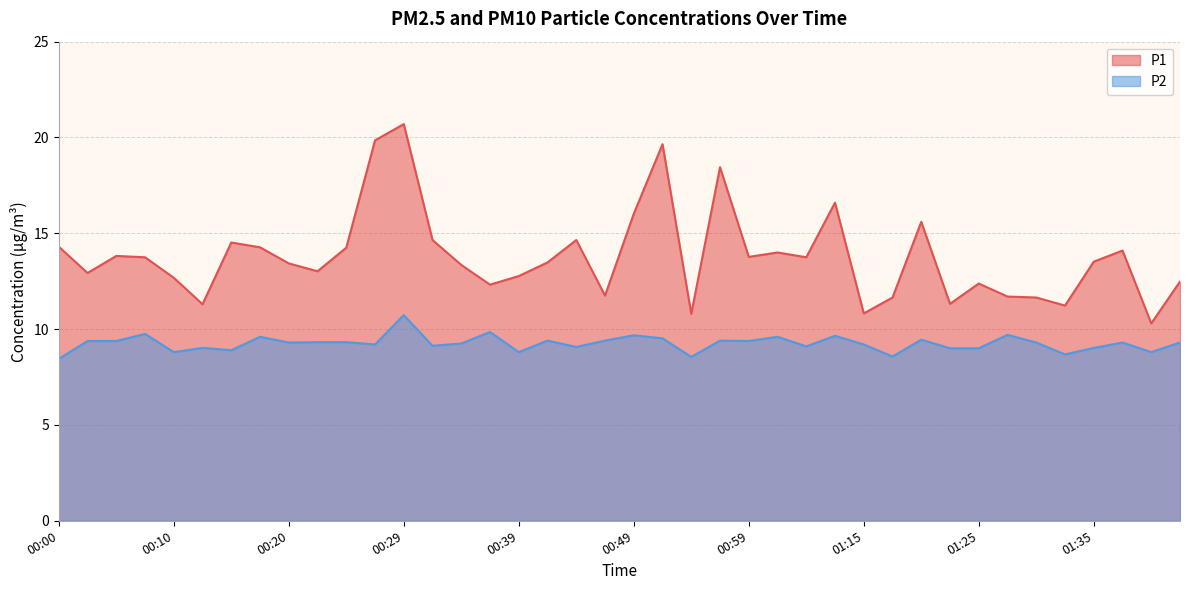

True or false: P2 and P1 intersect in this chart.

False